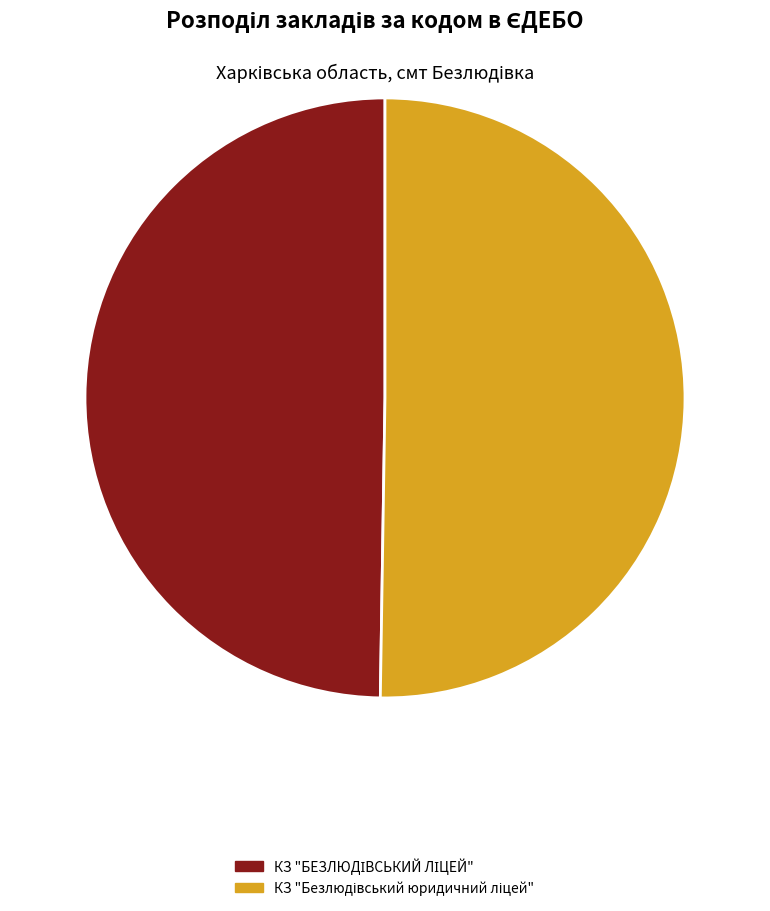

Is there a majority slice in this chart?

Yes